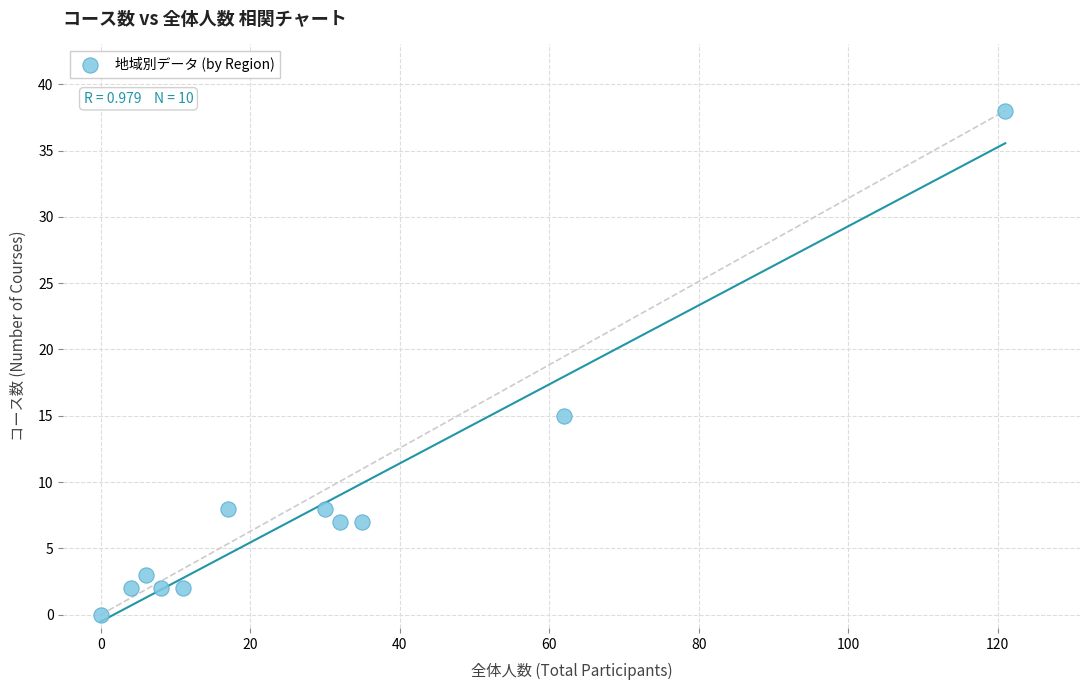

What is the average Y value?

8